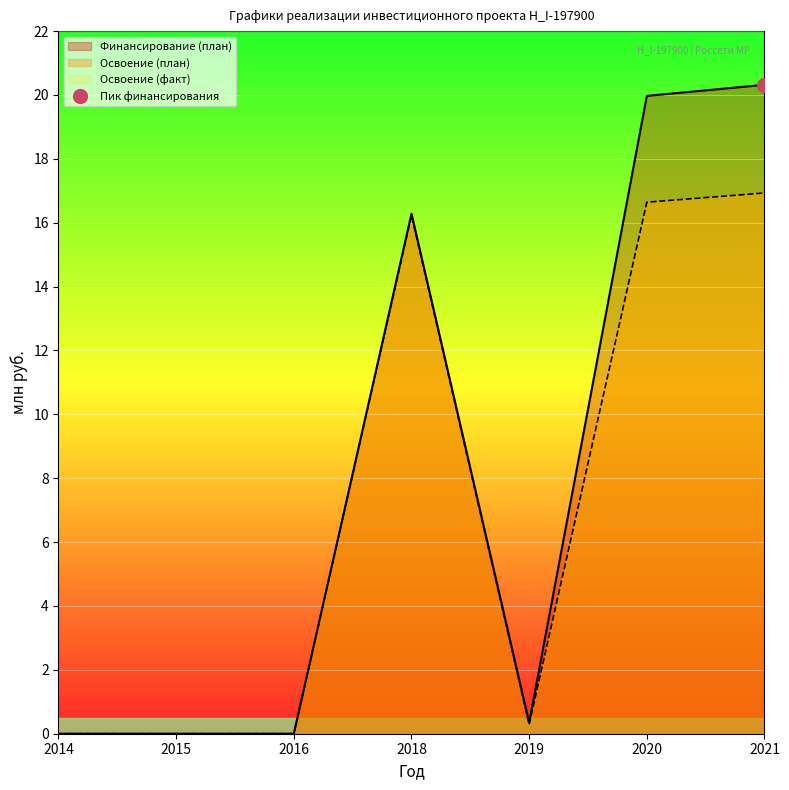

True or false: Финансирование (факт) and Финансирование (план) cross at least once.

False